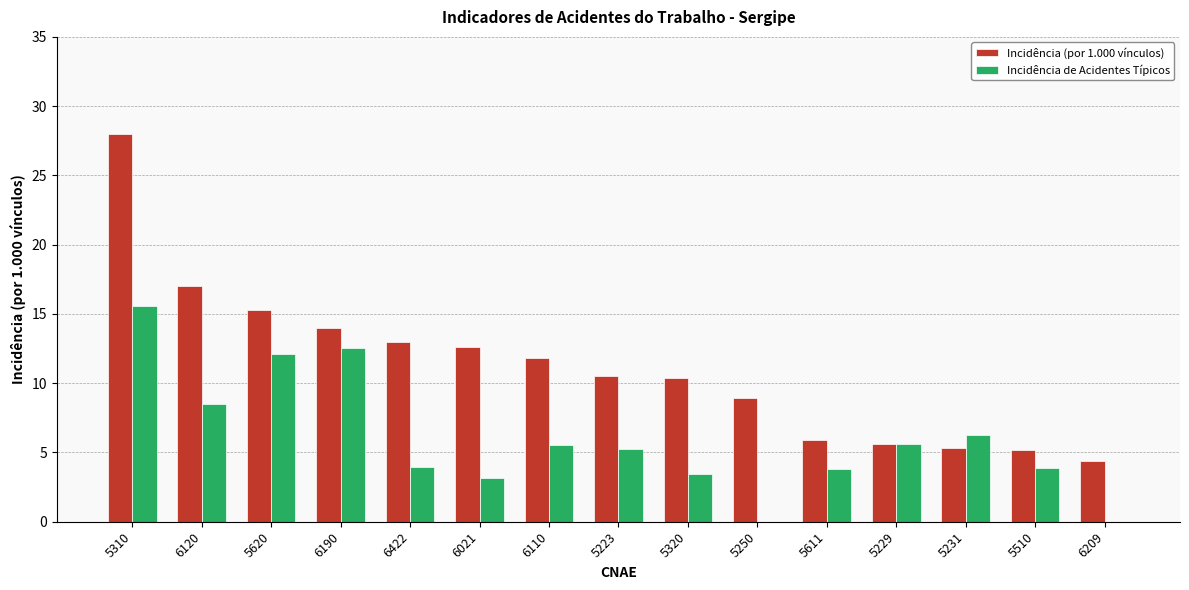

What is the sum of all Incidência (por 1.000 vínculos) values?

167.8